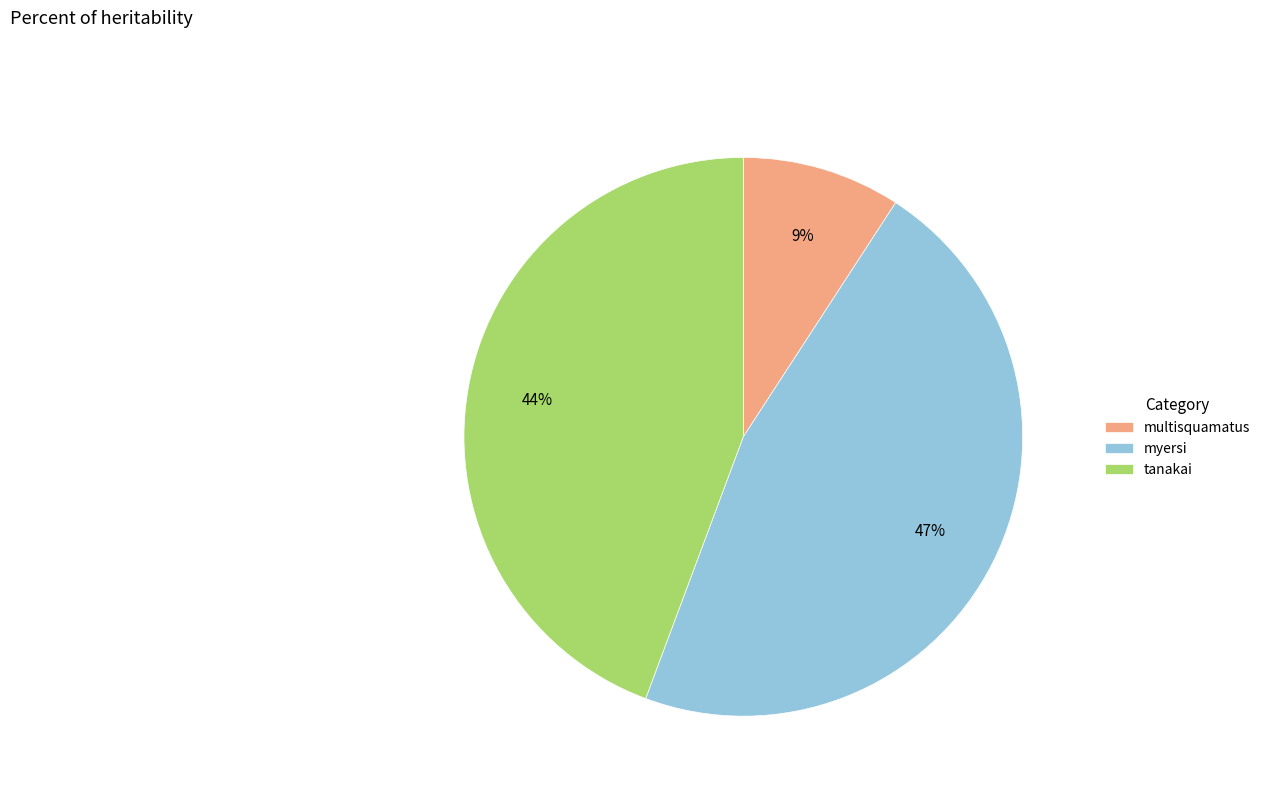

Rank the categories by value from lowest to highest.

multisquamatus, tanakai, myersi